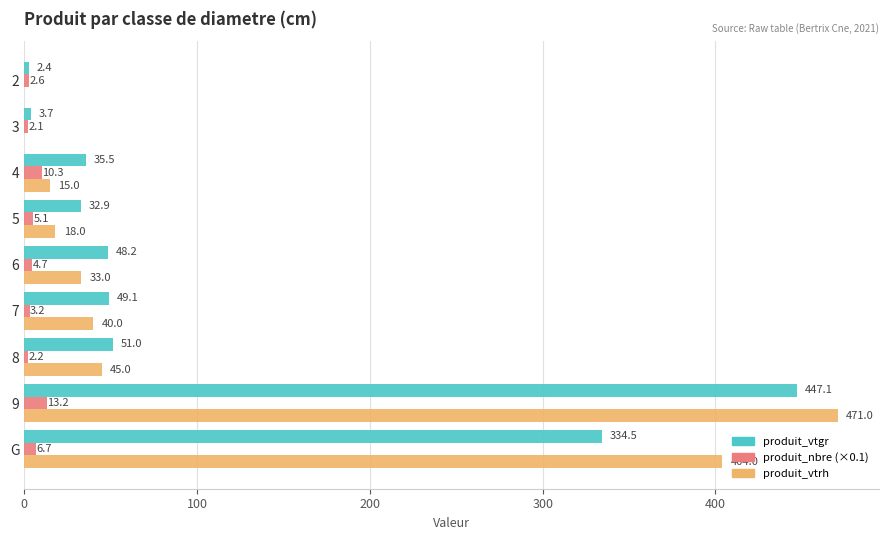

Is it true that produit_vtrh equals 218.1 at G?

False